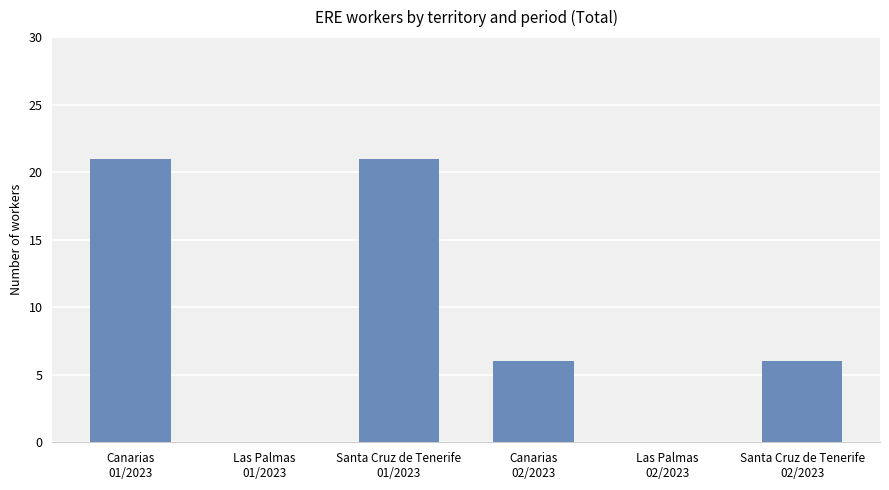

What is the greatest value displayed?

21